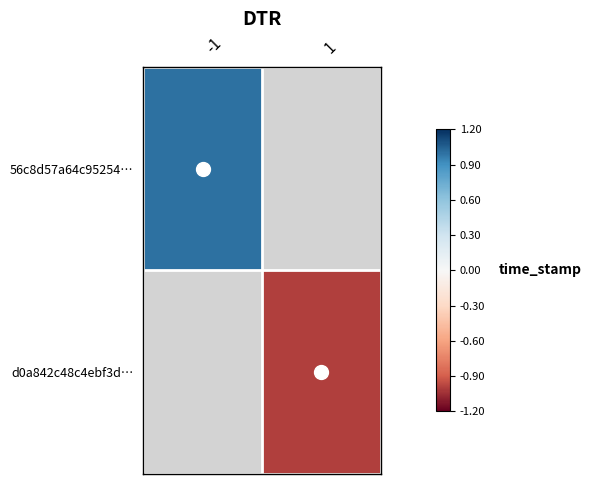

At 1, list the series in order from largest to smallest.

56c8d57a64c95254…, d0a842c48c4ebf3d…